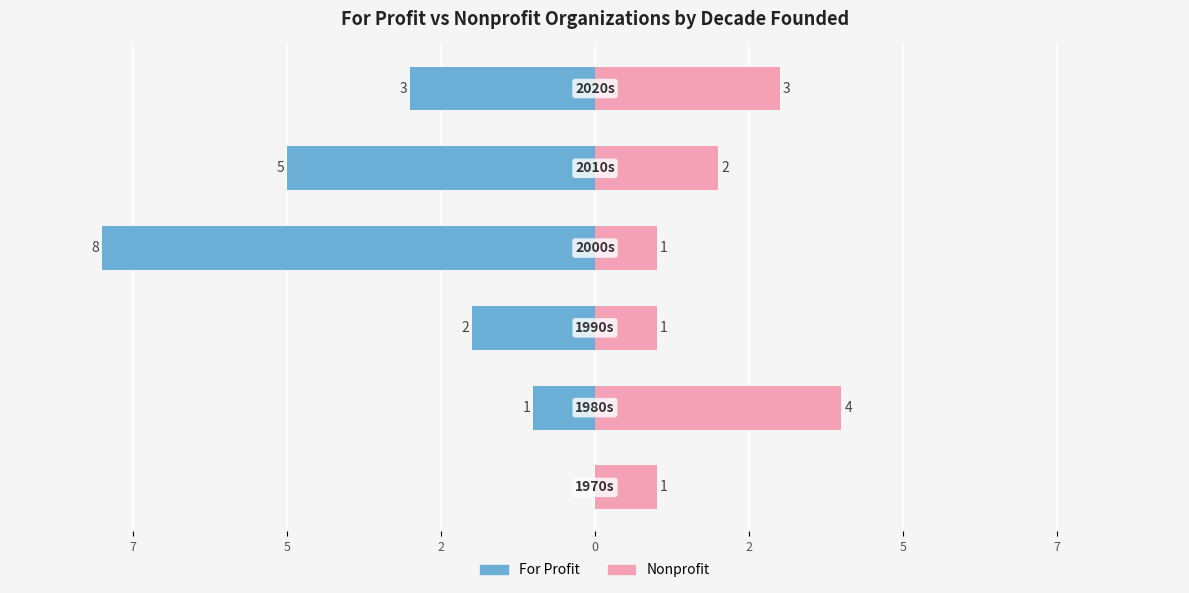

Reading left to right, what are all the values shown in this chart?

For Profit: 0	-1	-2	-8	-5	-3
Nonprofit: 1	4	1	1	2	3